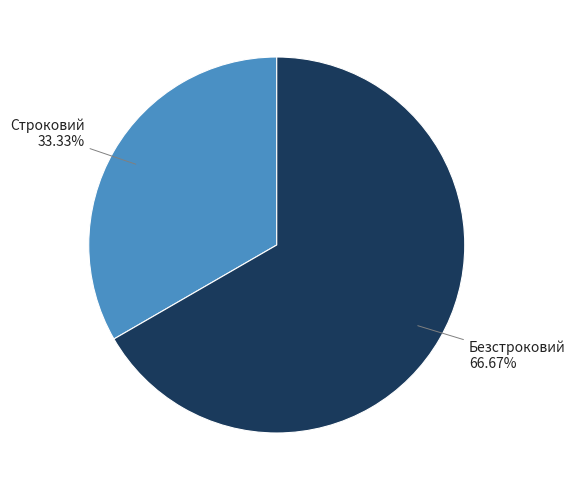

Is it true that Строковий is 33% of the pie?

True